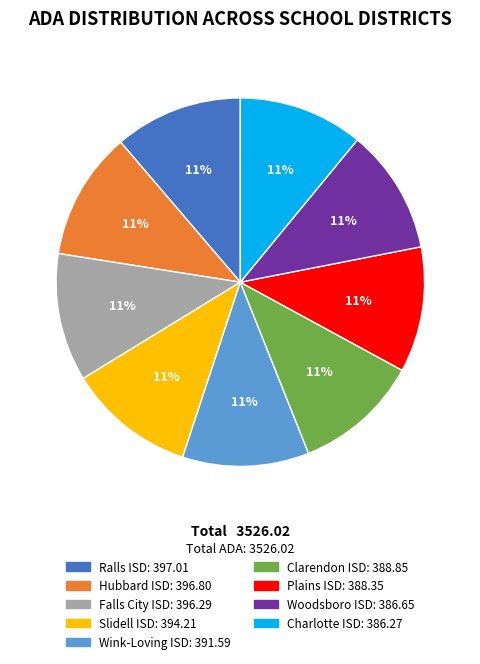

Is the sum of Woodsboro ISD and Ralls ISD greater than half?

No